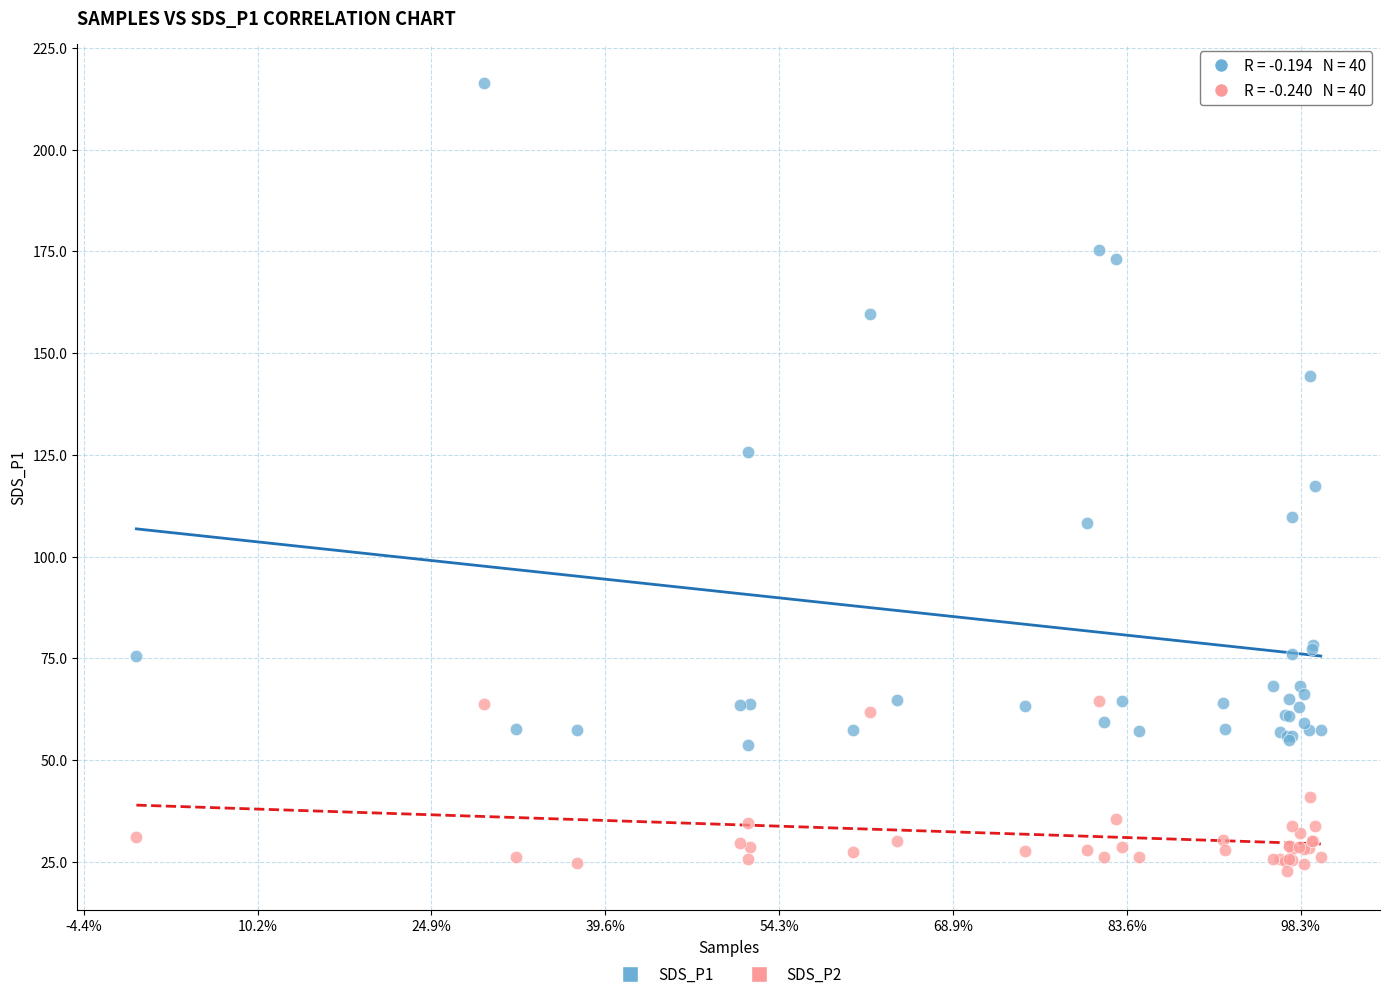

What are all the series names shown in the legend?

SDS_P1, SDS_P2